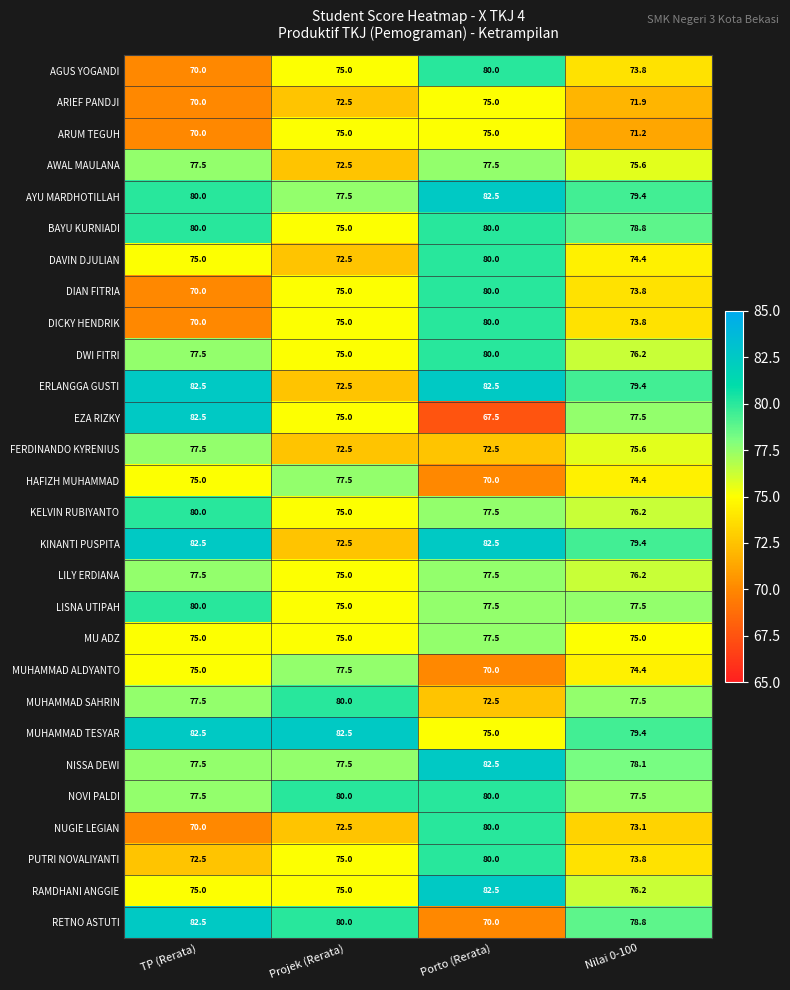

What value does the DICKY HENDRIK series have at Porto (Rerata)?

80.0